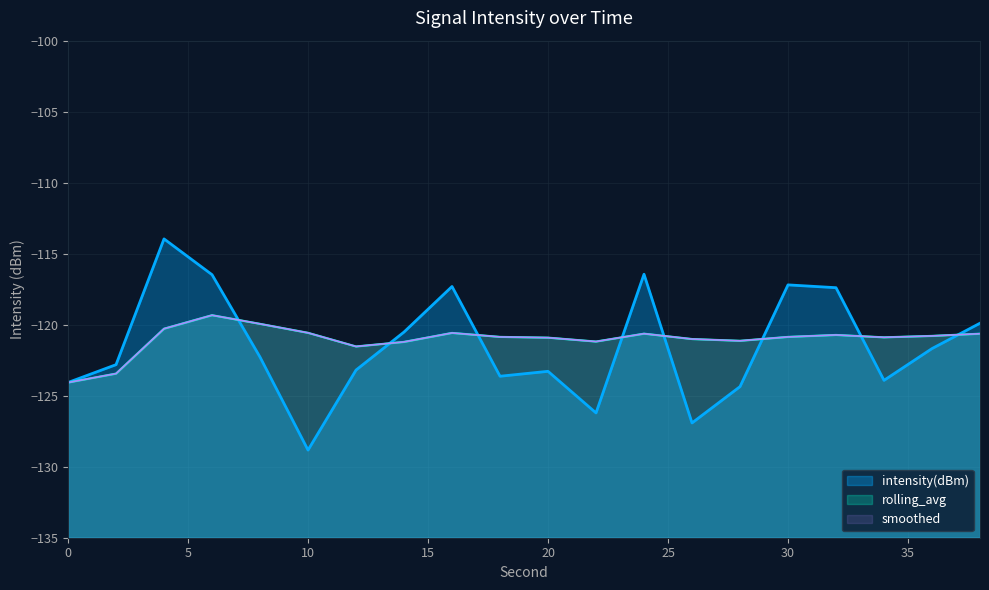

Reading right to left, transcribe all the data shown in this chart.

intensity(dBm): 38=-119.9	36=-121.7	34=-123.9	32=-117.4	30=-117.2	28=-124.4	26=-126.9	24=-116.4	22=-126.2	20=-123.3	18=-123.6	16=-117.3	14=-120.5	12=-123.2	10=-128.8	8=-122.3	6=-116.5	4=-114.0	2=-122.8	0=-124.1
rolling_avg: 38=-120.6	36=-120.8	34=-120.9	32=-120.7	30=-120.9	28=-121.1	26=-121.0	24=-120.6	22=-121.2	20=-120.9	18=-120.9	16=-120.6	14=-121.2	12=-121.5	10=-120.6	8=-119.9	6=-119.3	4=-120.3	2=-123.4	0=-124.1
smoothed: 38=-120.6	36=-120.8	34=-120.9	32=-120.7	30=-120.9	28=-121.1	26=-121.0	24=-120.6	22=-121.2	20=-120.9	18=-120.9	16=-120.6	14=-121.2	12=-121.5	10=-120.6	8=-119.9	6=-119.3	4=-120.3	2=-123.4	0=-124.1